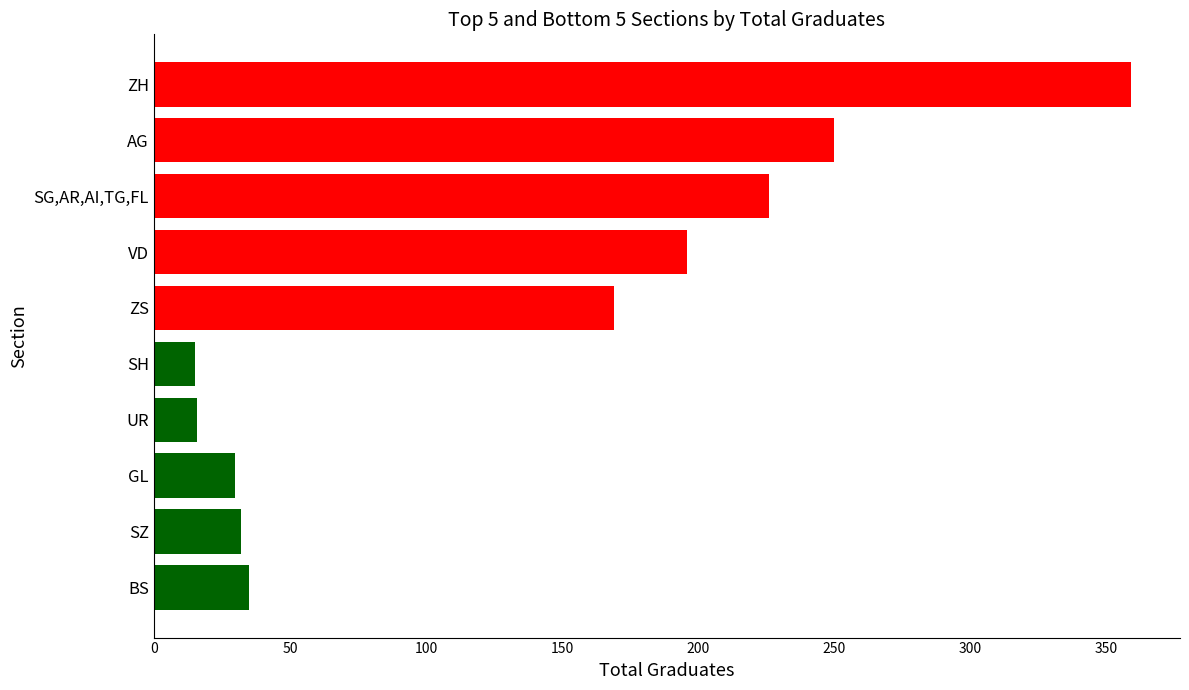

How many data points in Bottom 5 Sections are above 30?

2